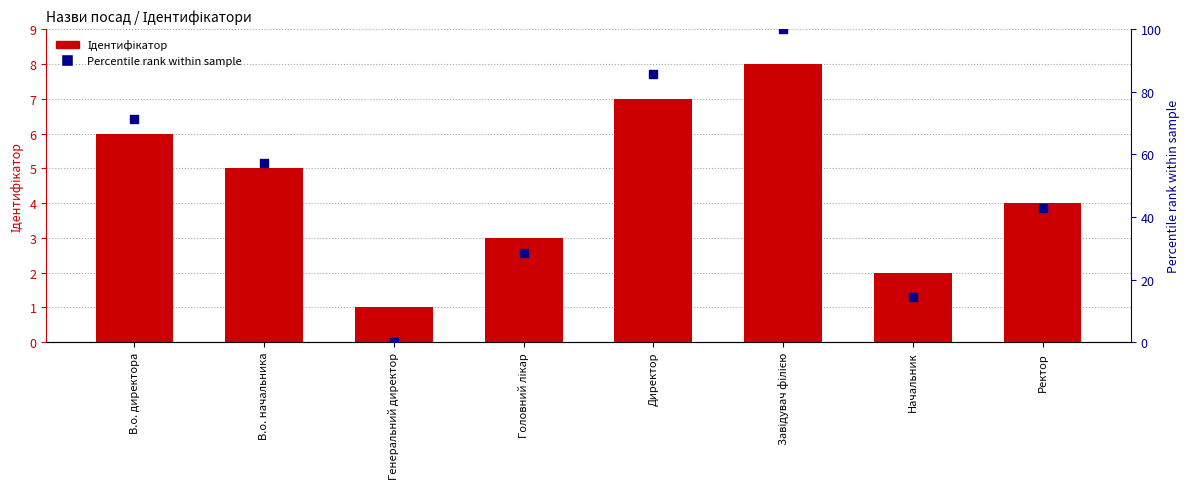

Is the value of Ідентифікатор at Начальник greater than the value of Percentile rank at Головний лікар?

No